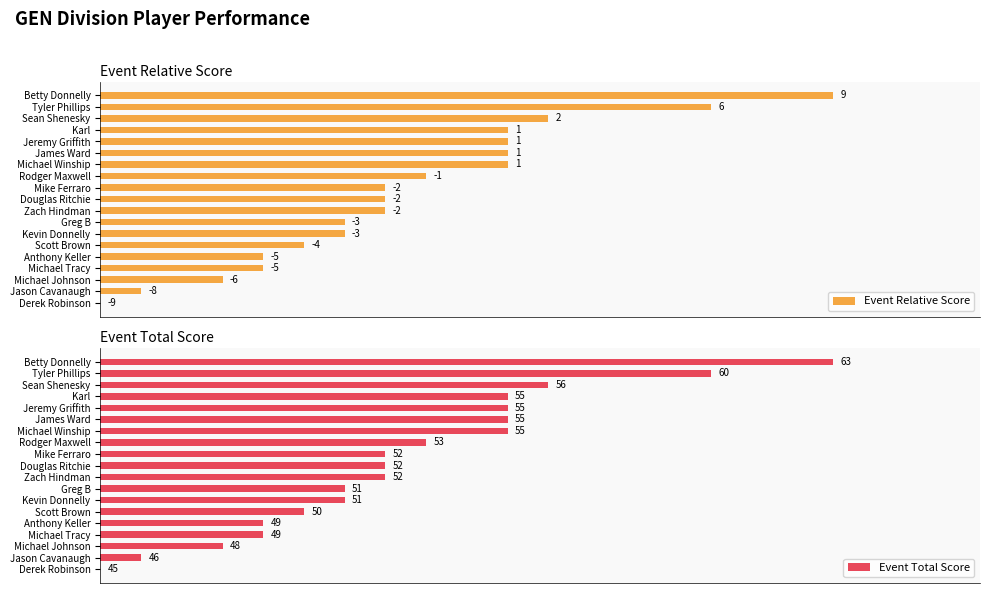

Are the bars horizontal?

Yes